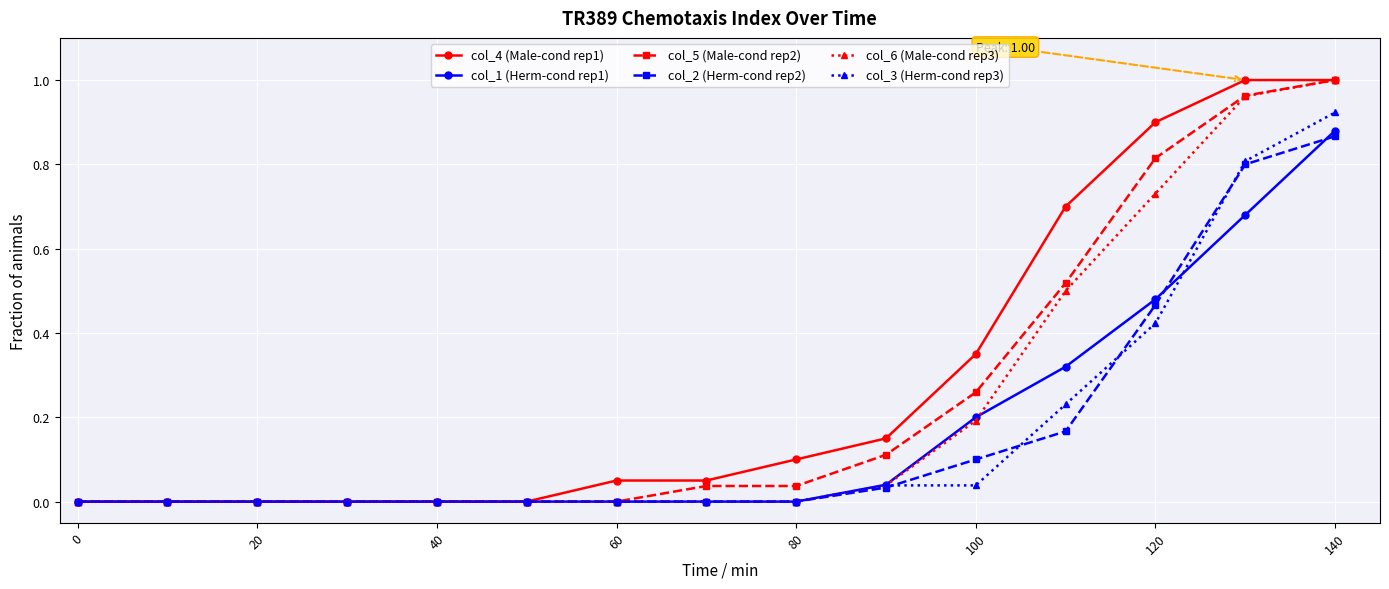

True or false: col_4 (Male-cond rep1) has more than 0 interior local peaks.

False